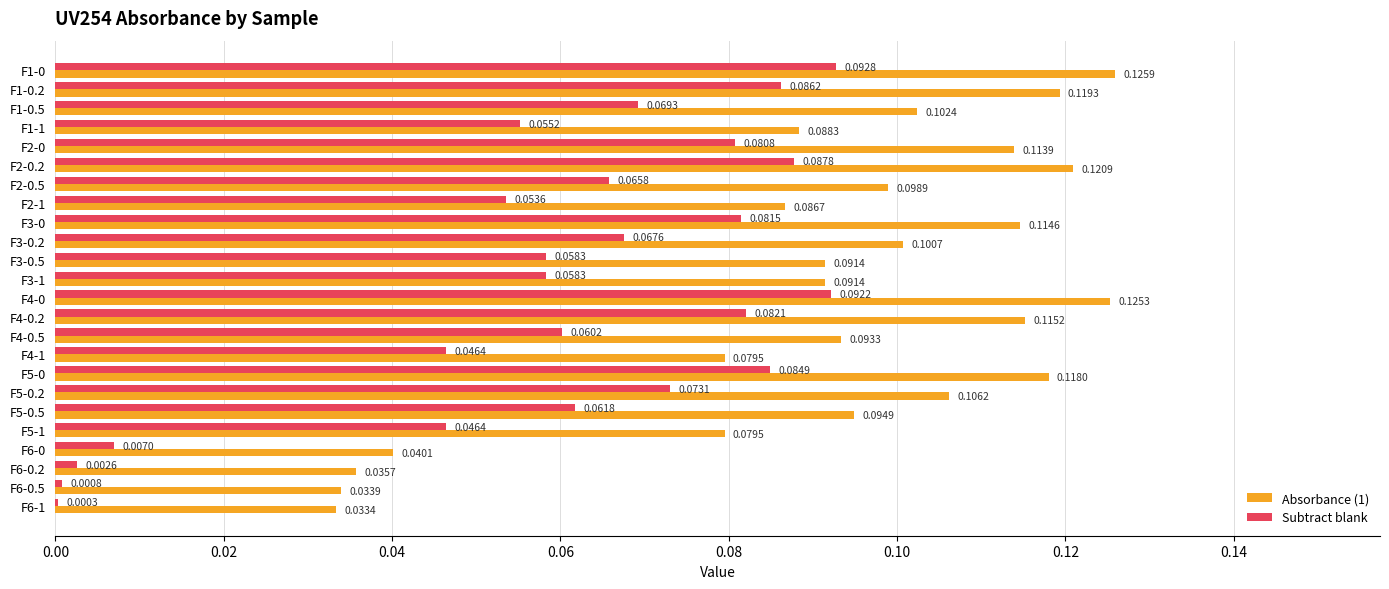

Is the value of Subtract blank at F6-0.5 greater than the value of Absorbance (1) at F6-0?

No